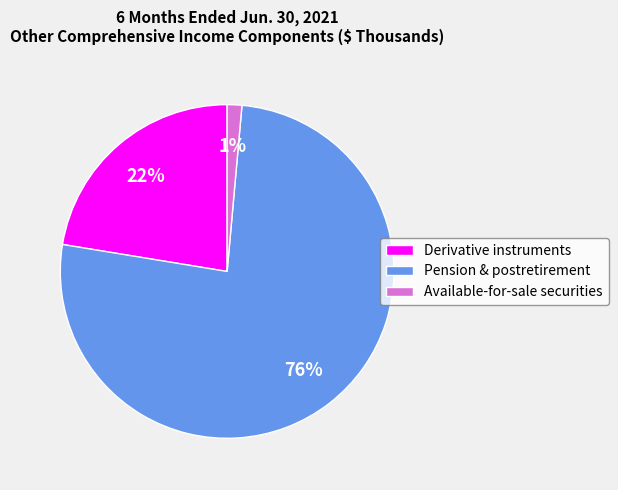

Does Derivative instruments account for over 50% of the chart?

No